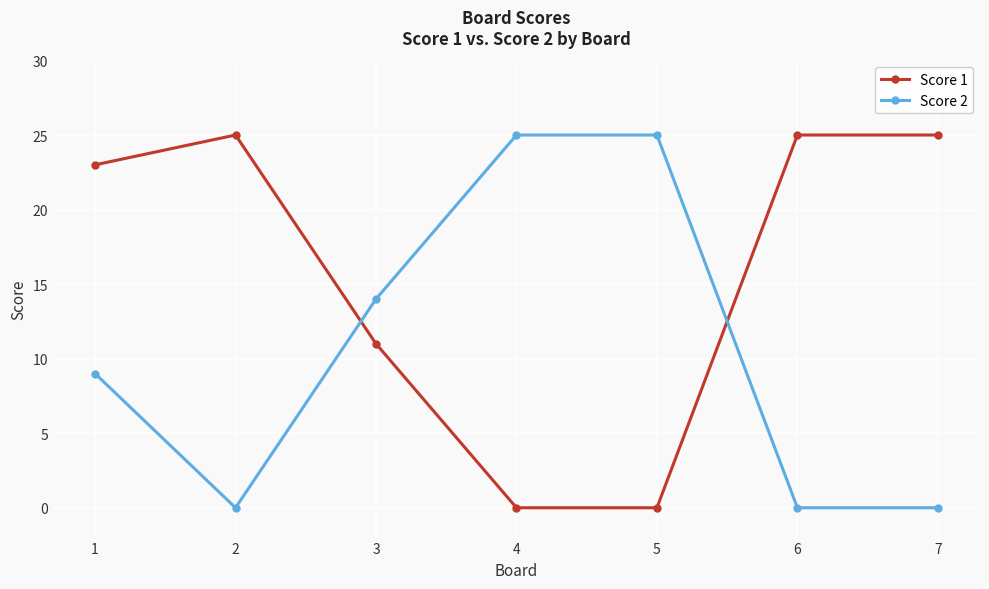

What is the value of the Score 2 point at the 1st from the left?

9